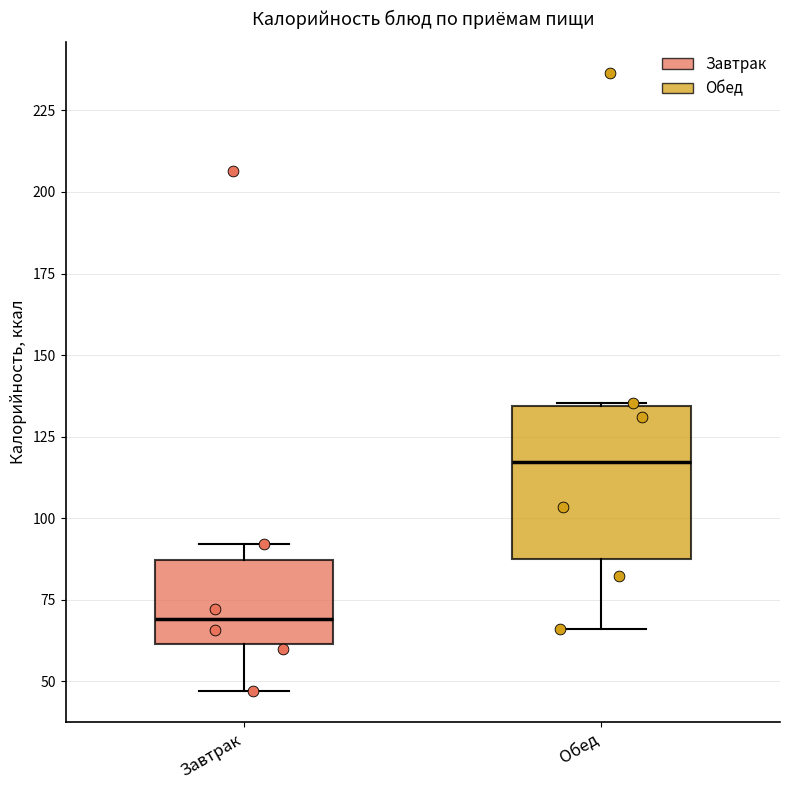

Which box is the tallest, from its lower edge to its upper edge?

Обед